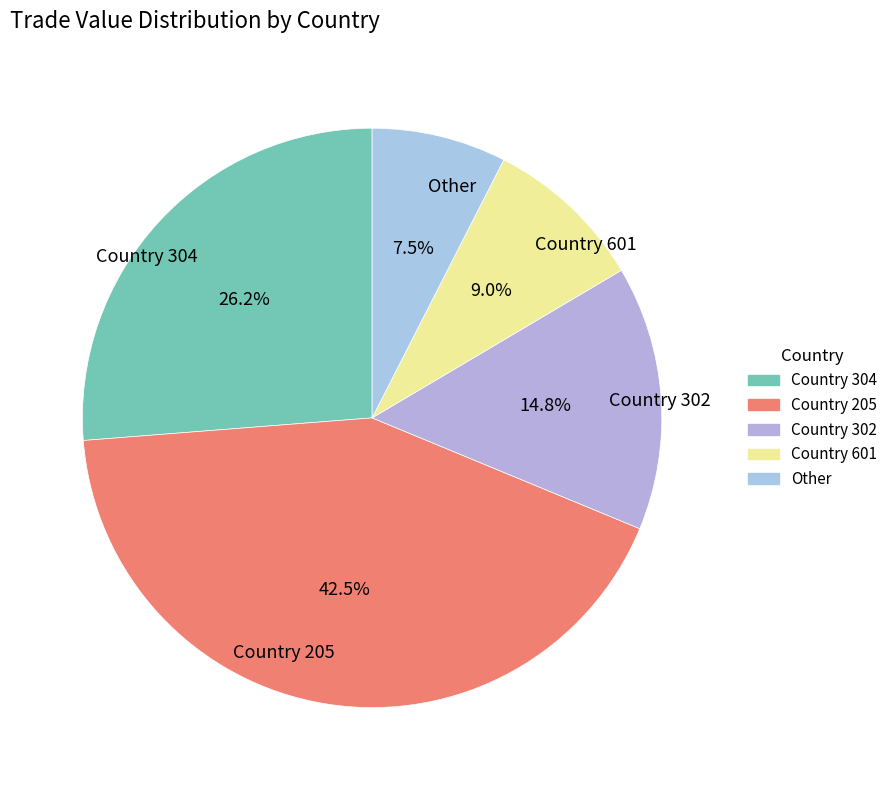

What percentage do Other and Country 601 together represent?

16.5%